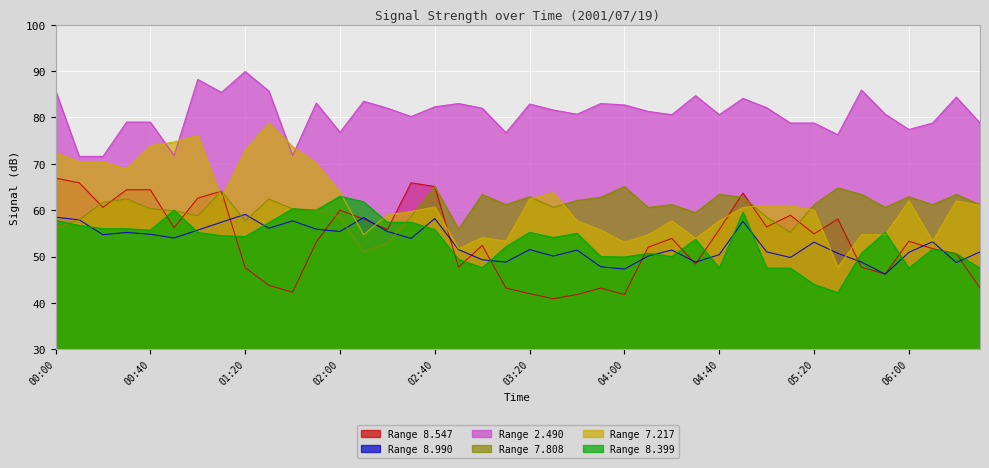

Where is   8.399 nearest to the value 52?

03:10